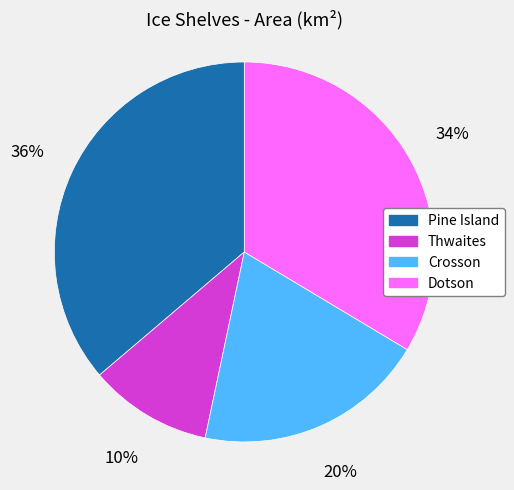

Does Crosson account for over 50% of the chart?

No